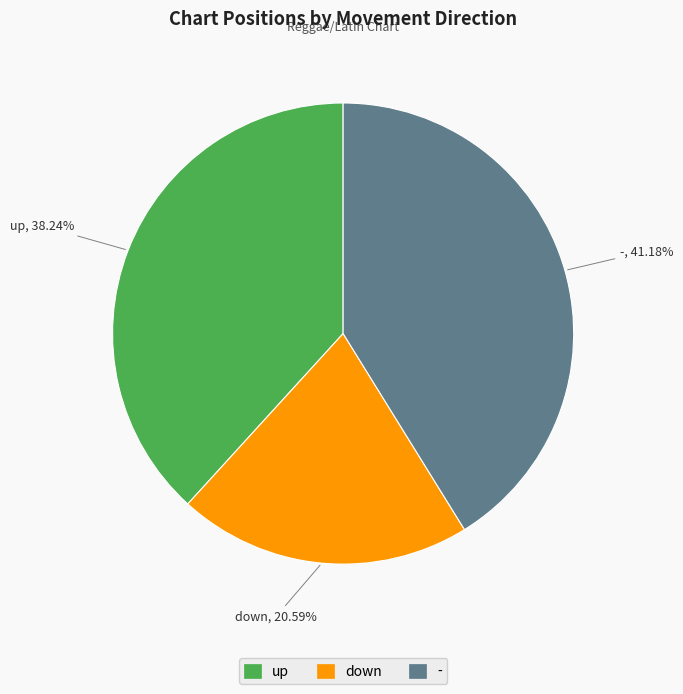

True or false: - accounts for 41% of the total.

True